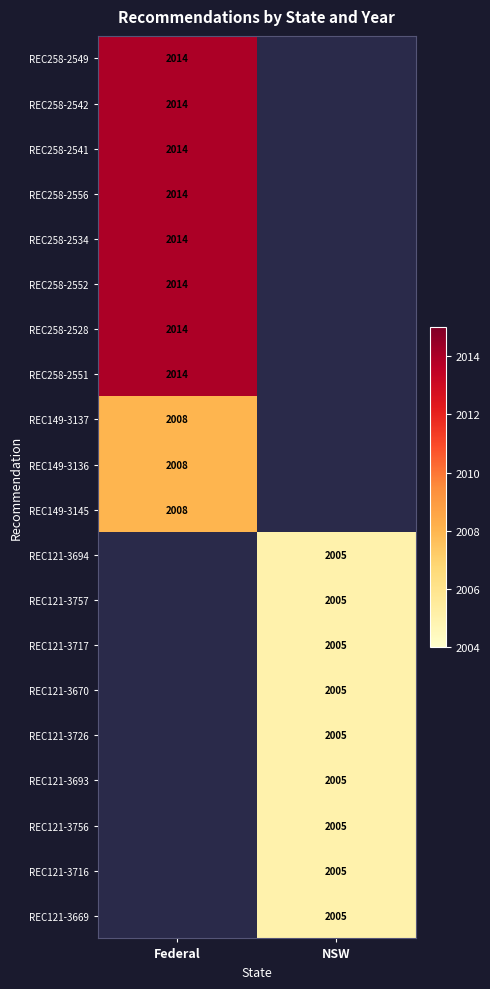

The value of REC121-3669 at NSW is 1395. True or false?

False